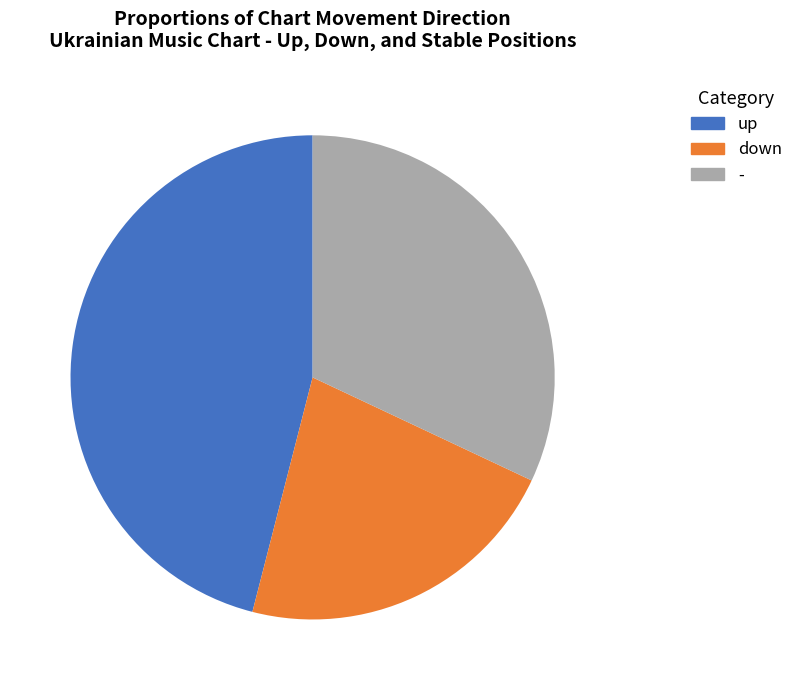

Between down and -, which is larger?

-